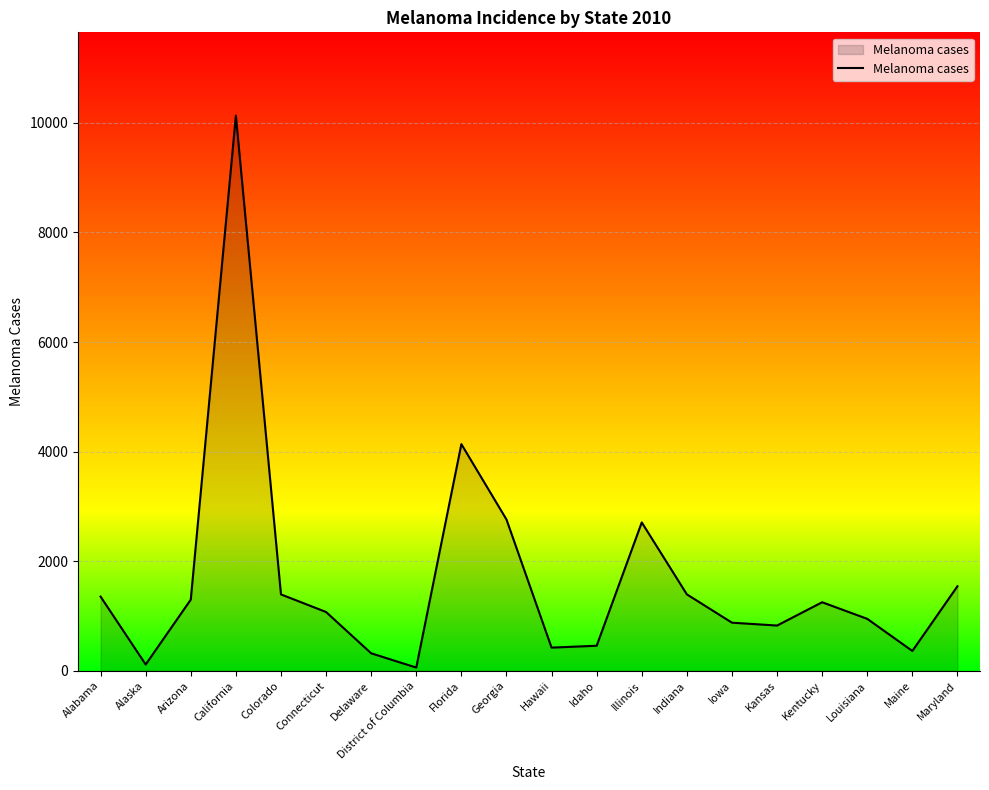

The value at Maryland is 858. True or false?

False